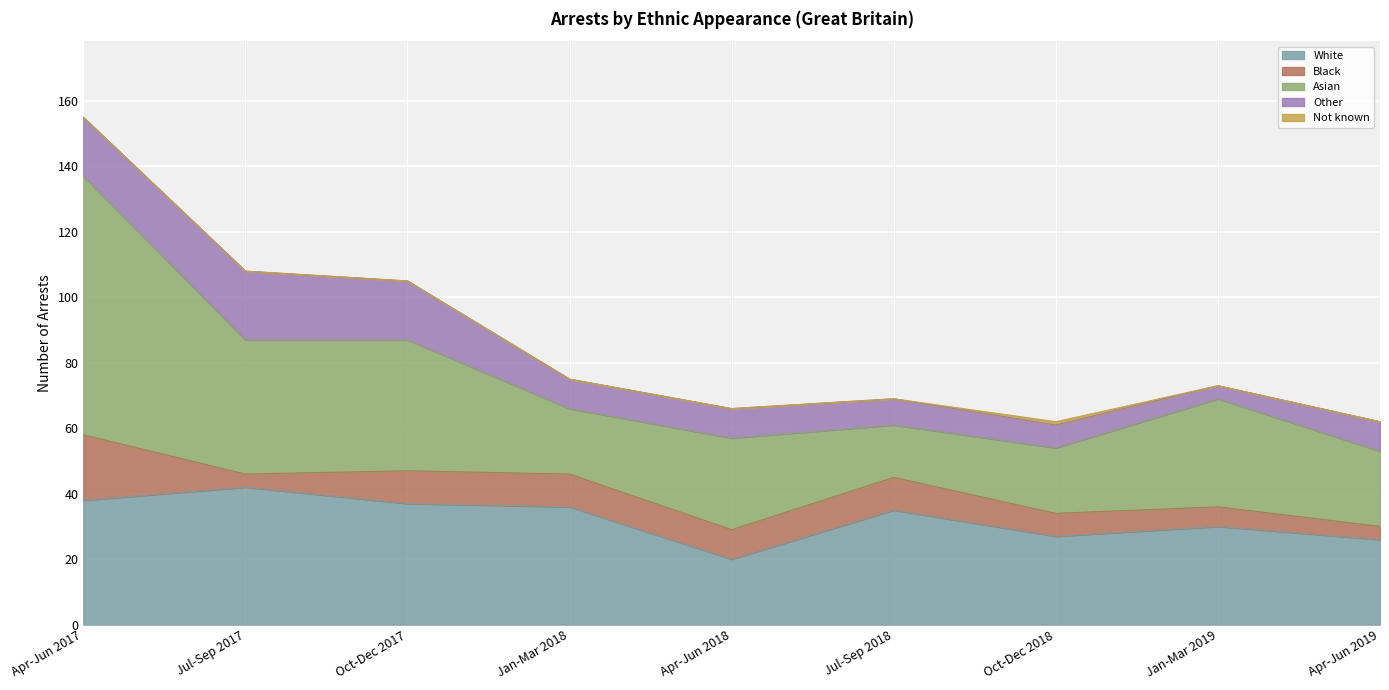

Reading left to right, transcribe all the data shown in this chart.

White: 38	42	37	36	20	35	27	30	26
Black: 20	4	10	10	9	10	7	6	4
Asian: 79	41	40	20	28	16	20	33	23
Other: 18	21	18	9	9	8	7	4	9
Not known: 0	0	0	0	0	0	1	0	0